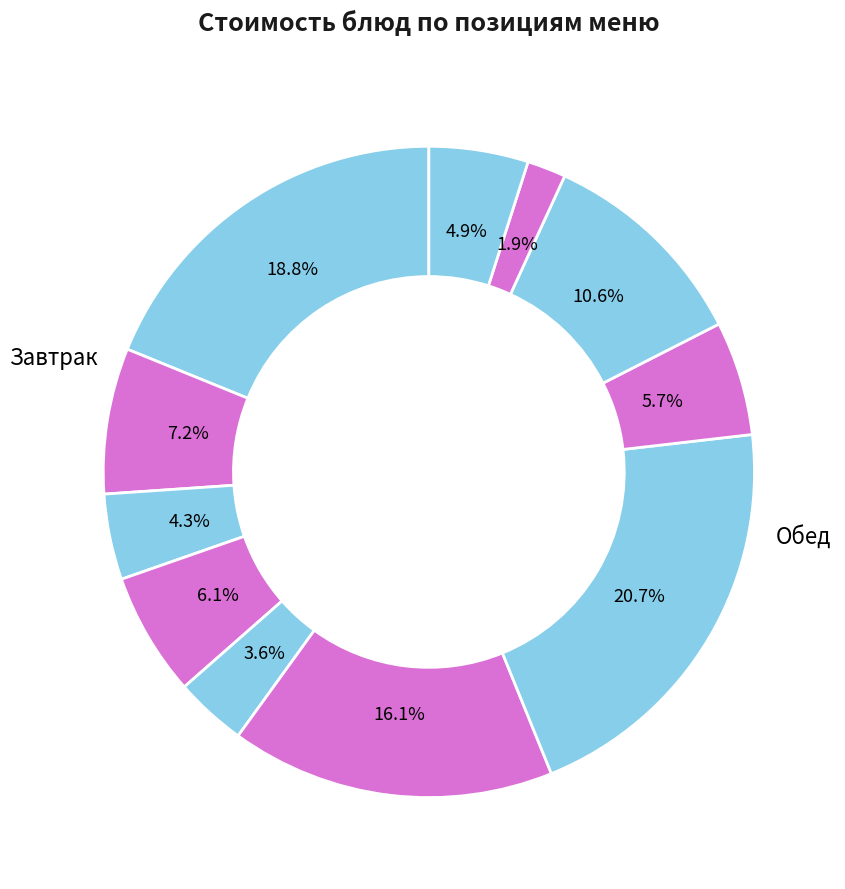

How many slices are in this pie chart?

11